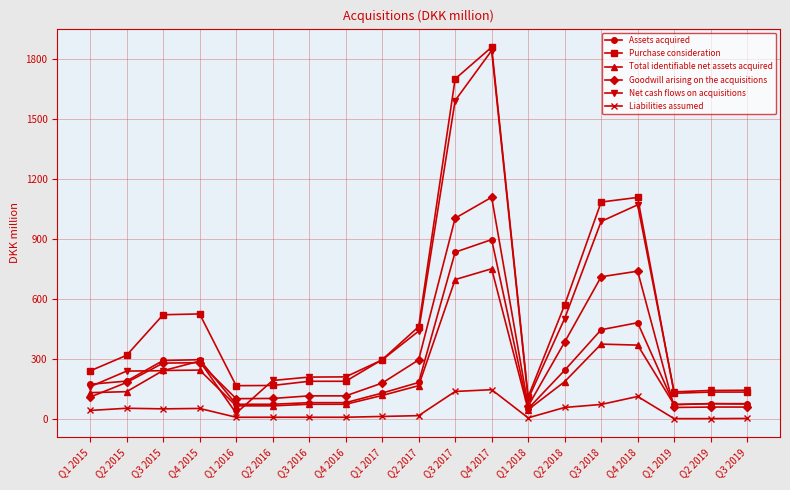

Where does the Goodwill arising on the acquisitions series first go above 179?

Q2 2015